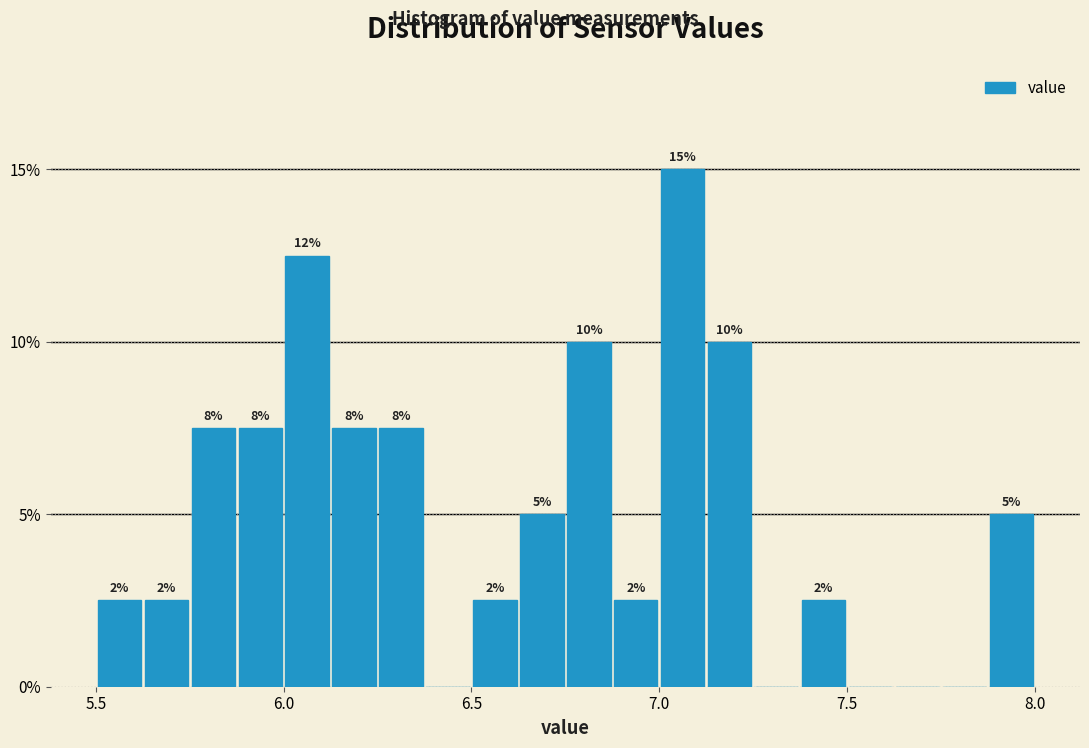

Around what value on the x-axis is the tallest bar? Give the approximate position of its centre, as read against the axis.

7.05